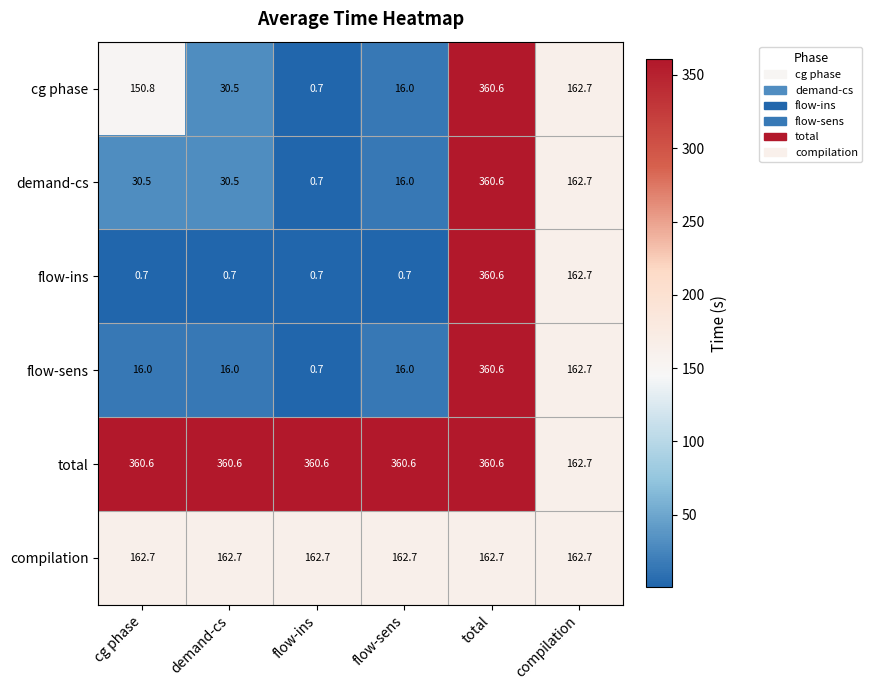

How many distinct data groups are displayed?

6